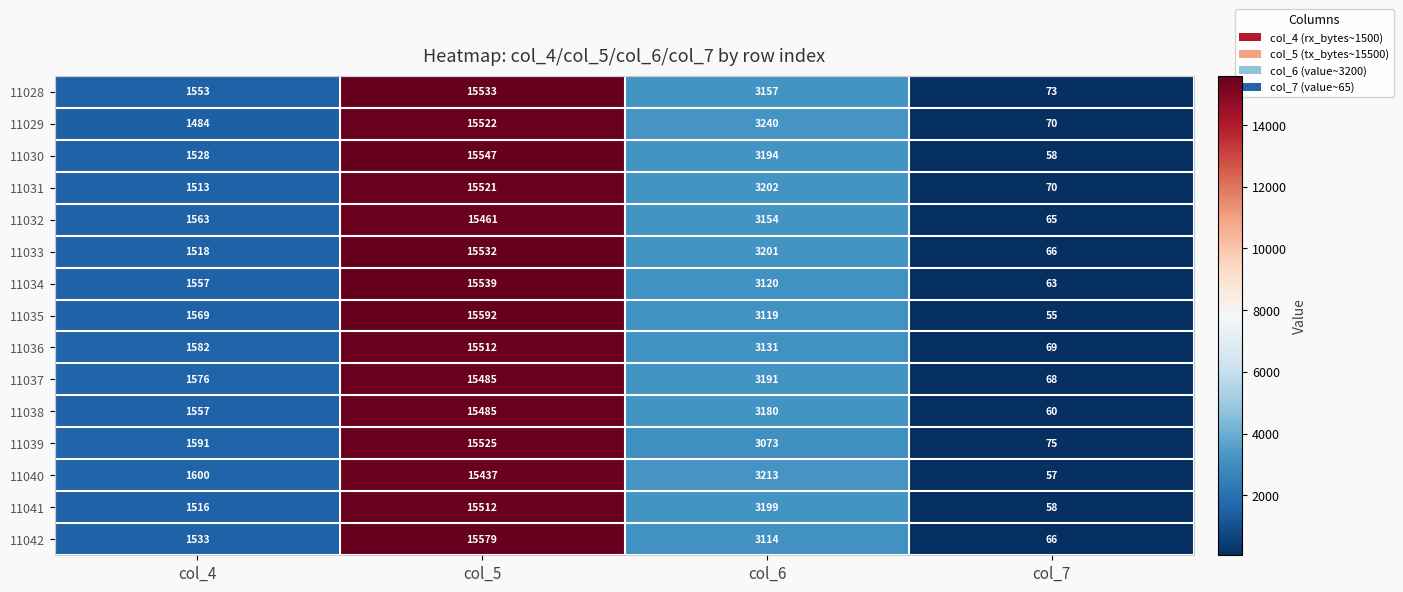

True or false: 11034 has a value of 724 at col_6.

False